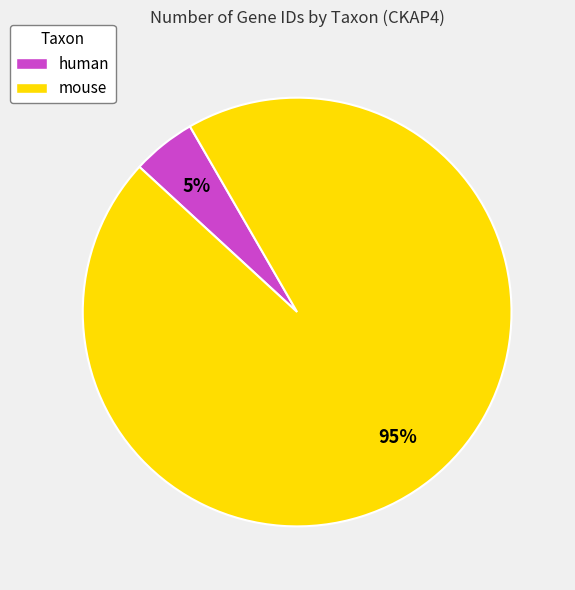

Which category has the smallest portion of the pie?

human